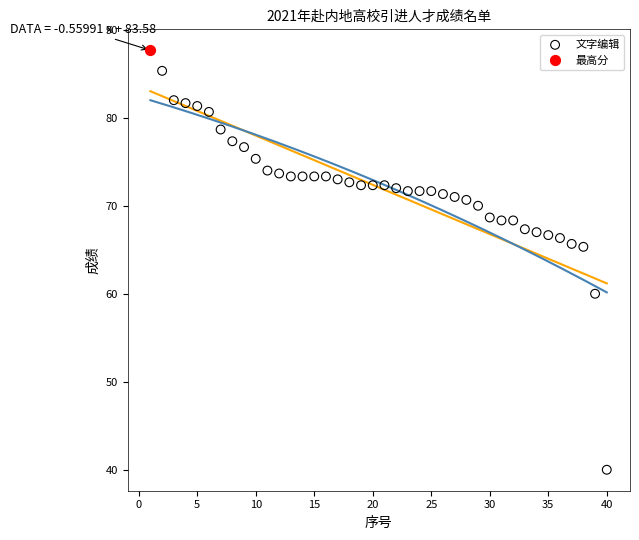

What are all the series names shown in the legend?

文字编辑, 最高分